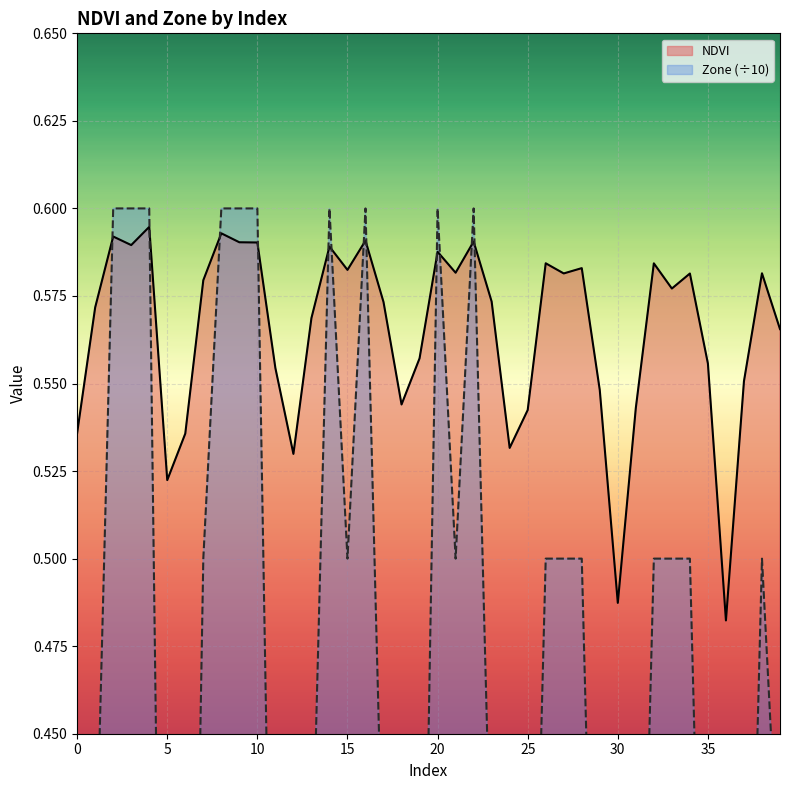

Reading left to right, extract all data points from this chart.

NDVI: 0.5	0.6	0.6	0.6	0.6	0.5	0.5	0.6	0.6	0.6	0.6	0.6	0.5	0.6	0.6	0.6	0.6	0.6	0.5	0.6	0.6	0.6	0.6	0.6	0.5	0.5	0.6	0.6	0.6	0.5	0.5	0.5	0.6	0.6	0.6	0.6	0.5	0.6	0.6	0.6
Zone: 0.2	0.4	0.6	0.6	0.6	0.2	0.2	0.5	0.6	0.6	0.6	0.3	0.2	0.4	0.6	0.5	0.6	0.4	0.3	0.3	0.6	0.5	0.6	0.4	0.2	0.3	0.5	0.5	0.5	0.3	0.0	0.3	0.5	0.5	0.5	0.3	0.0	0.3	0.5	0.4